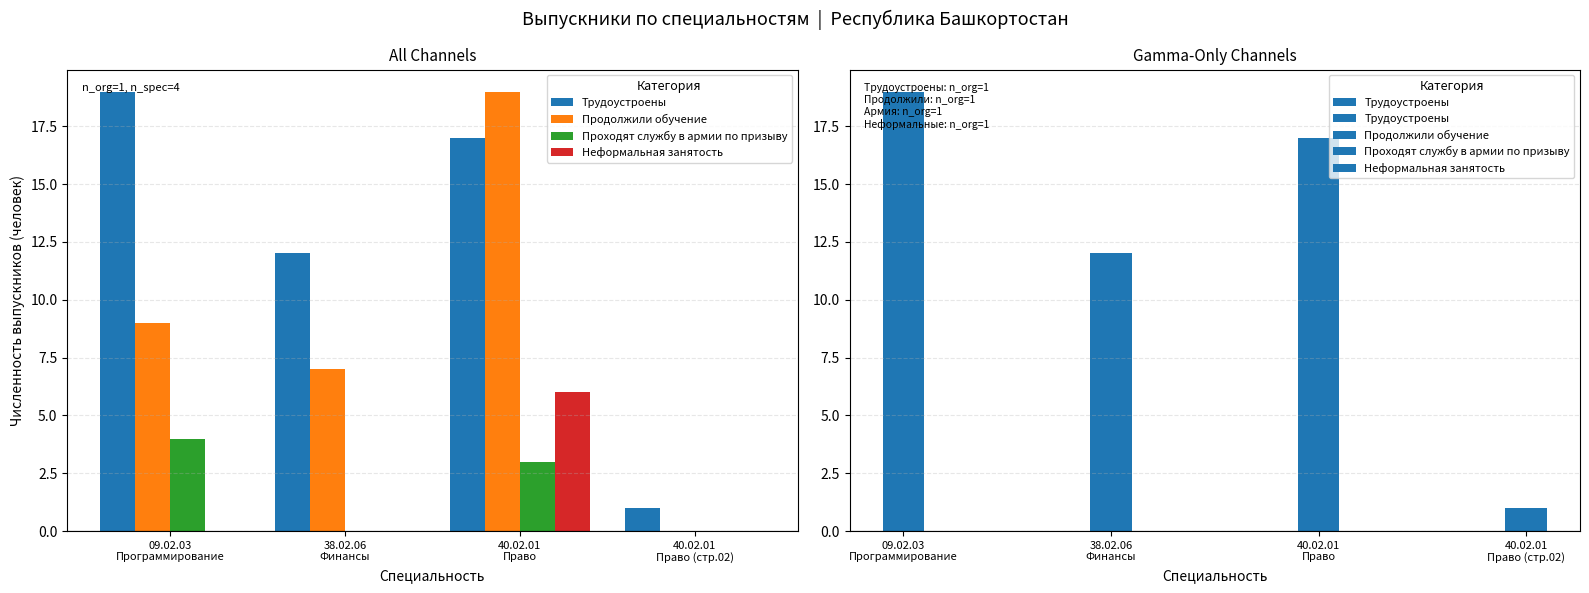

Reading right to left, transcribe all the data shown in this chart.

Трудоустроены: 1	17	12	19
Продолжили обучение: 0	19	7	9
Проходят службу в армии по призыву: 0	3	0	4
Неформальная занятость: 0	6	0	0